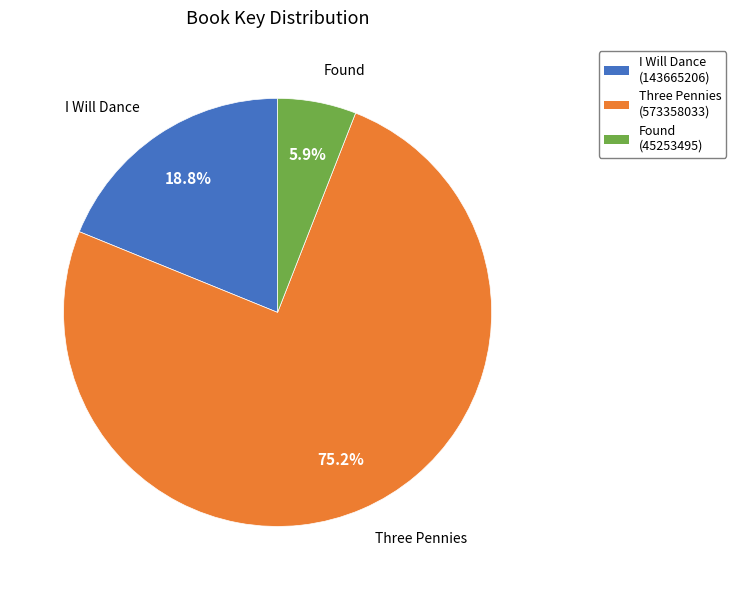

Is it true that Three Pennies is 75% of the pie?

True